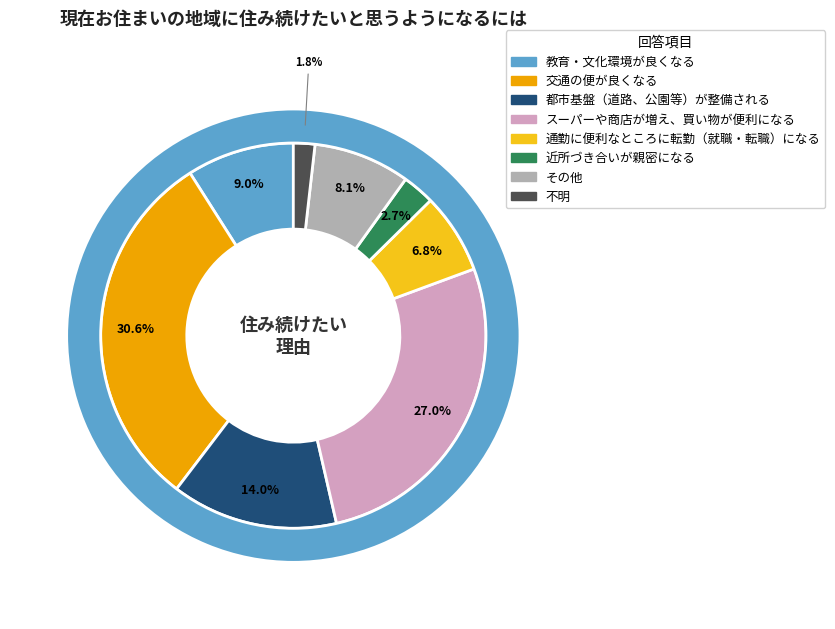

What is the ratio of the value at 通勤に便利なところに転勤（就職・転職）になる to the value at 不明?

3.8